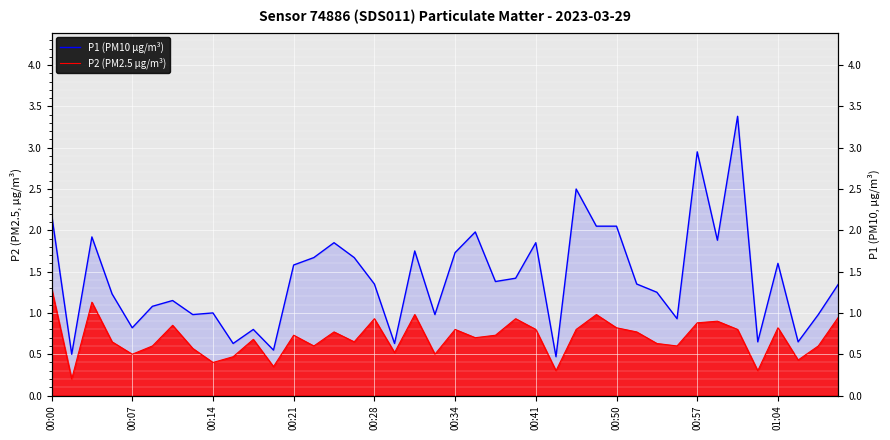

List the series in order of their overall mean, lowest first.

P2 (PM2.5 µg/m³), P1 (PM10 µg/m³)